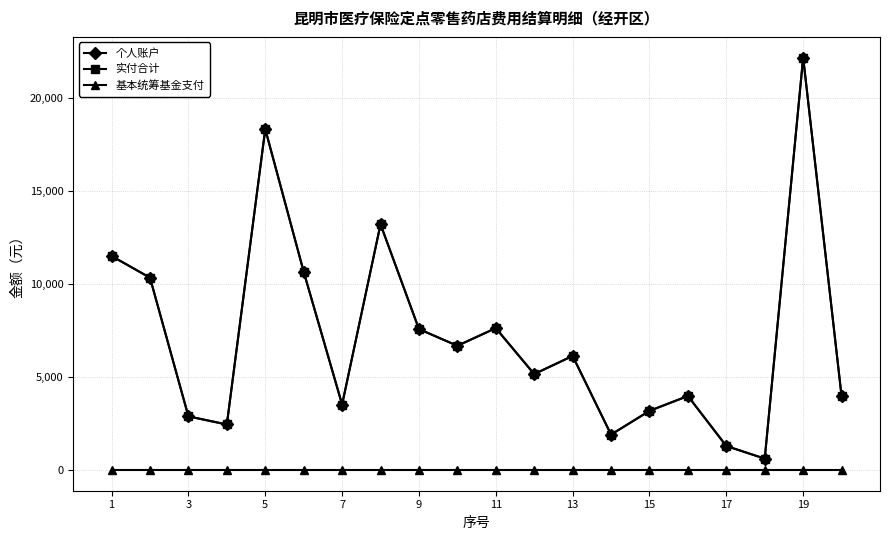

At how many categories does at least one series exceed 14242?

2